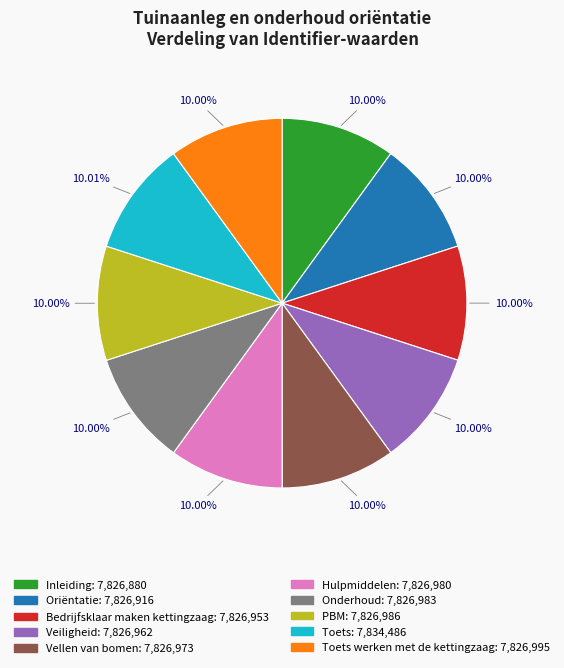

Is there a majority slice in this chart?

No